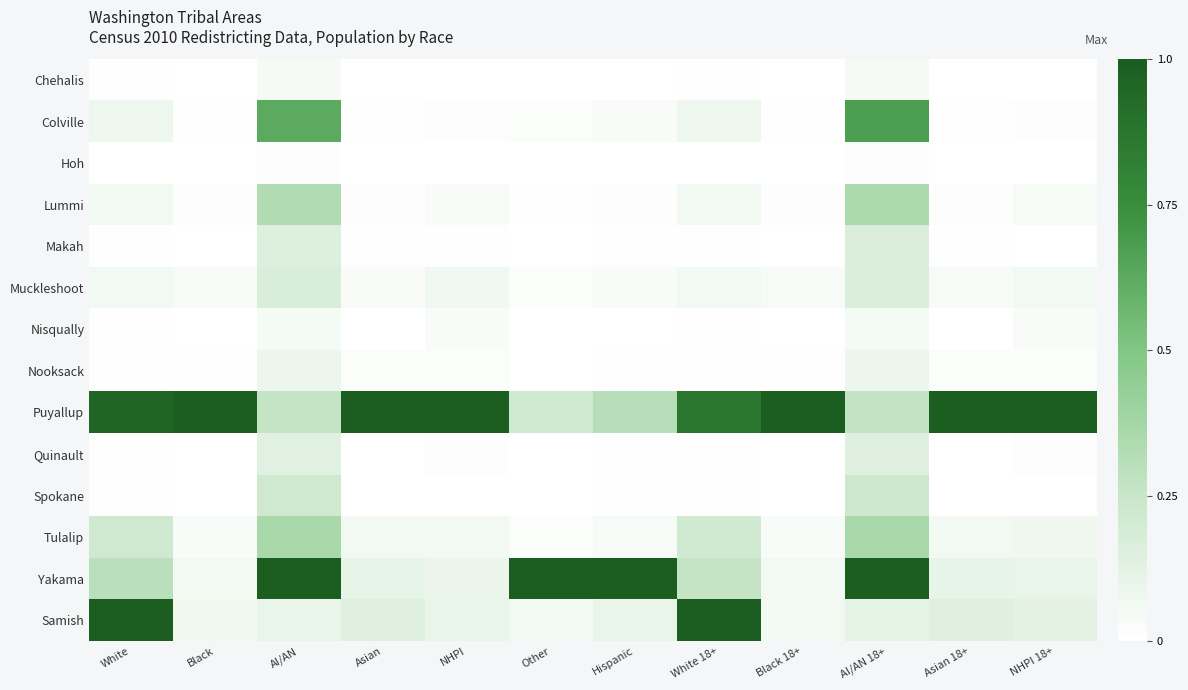

How many data points does each series have?

12